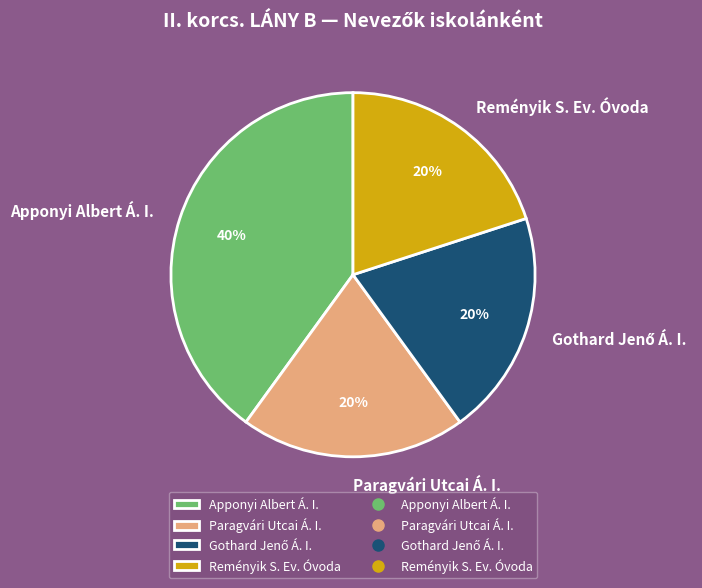

True or false: Reményik S. Ev. Óvoda accounts for 20% of the total.

True